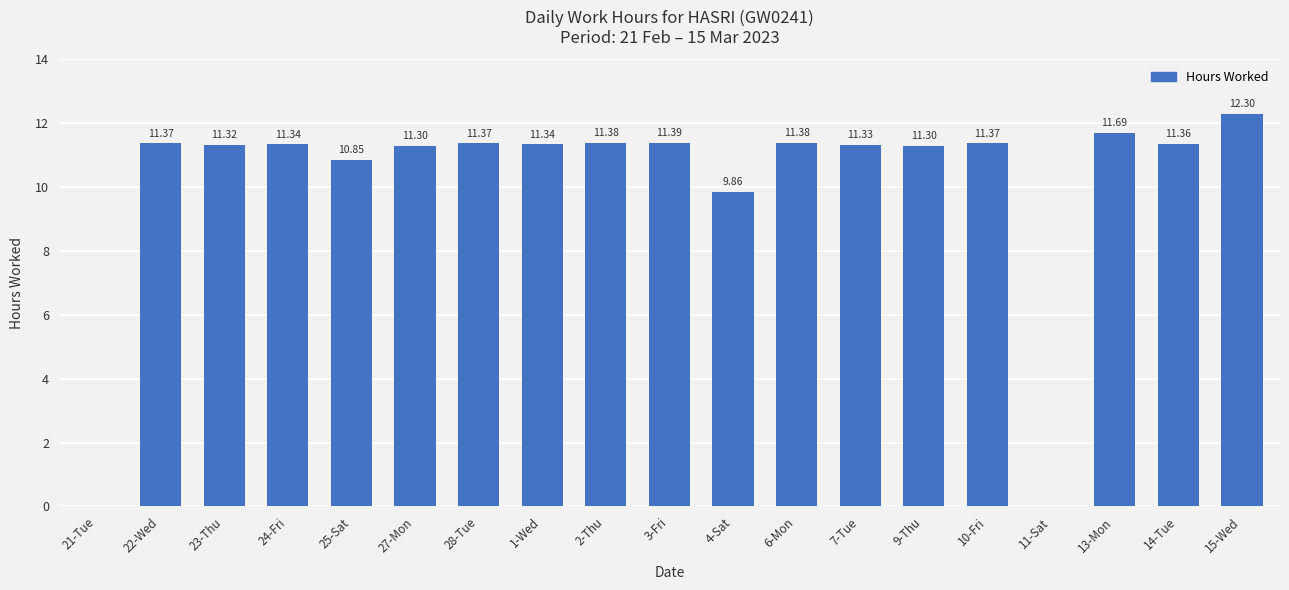

What is the sum of the values at 6-Mon and 7-Tue?

22.7